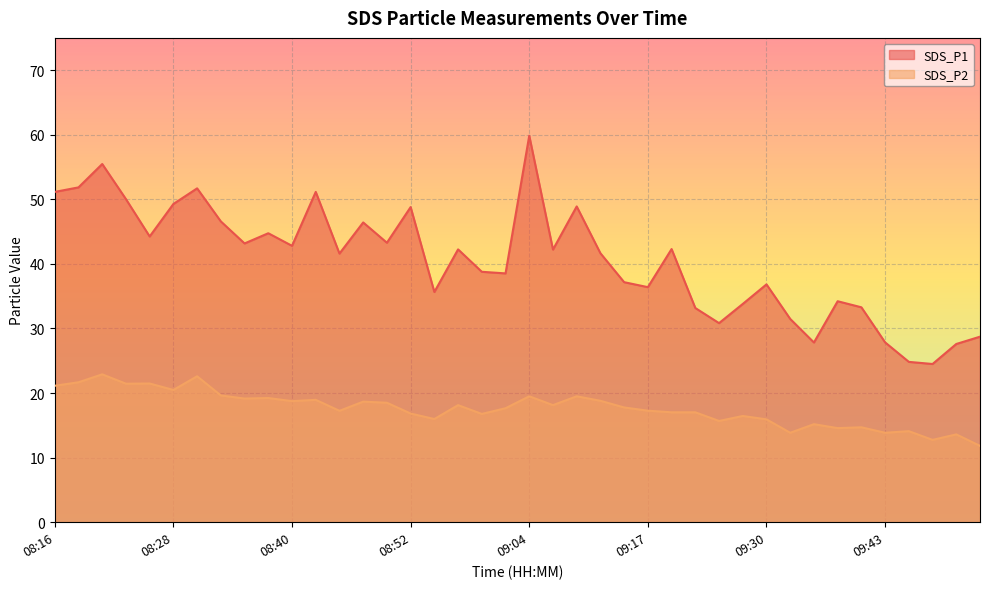

The value of SDS_P1 at 09:15 is 37.2. True or false?

True